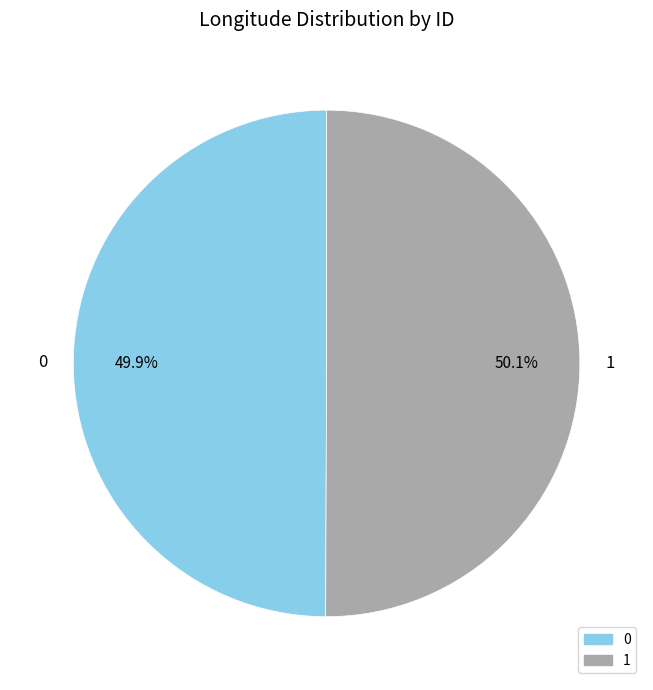

The 1 slice represents 50% of the pie. True or false?

True